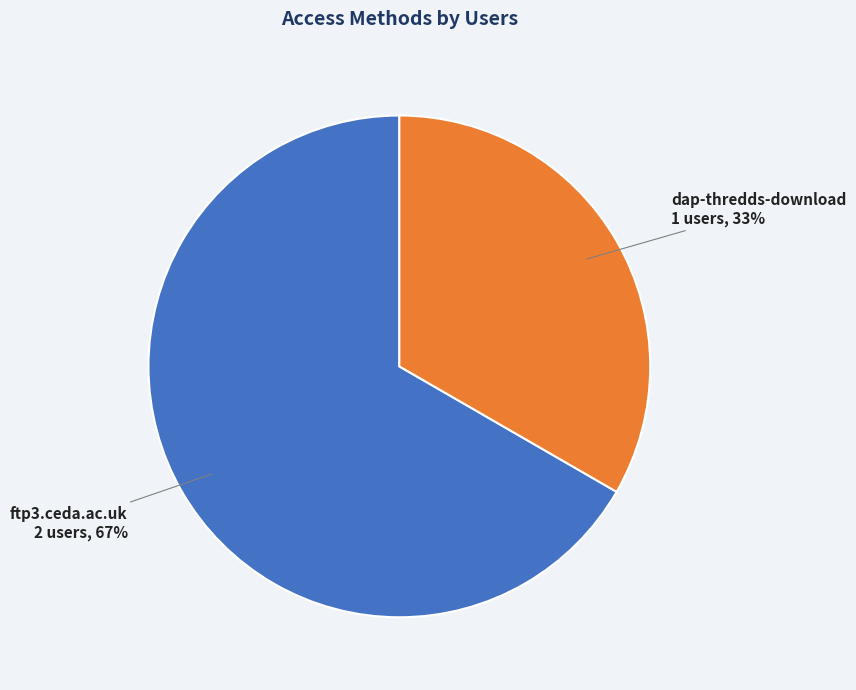

True or false: dap-thredds-download accounts for 25% of the total.

False